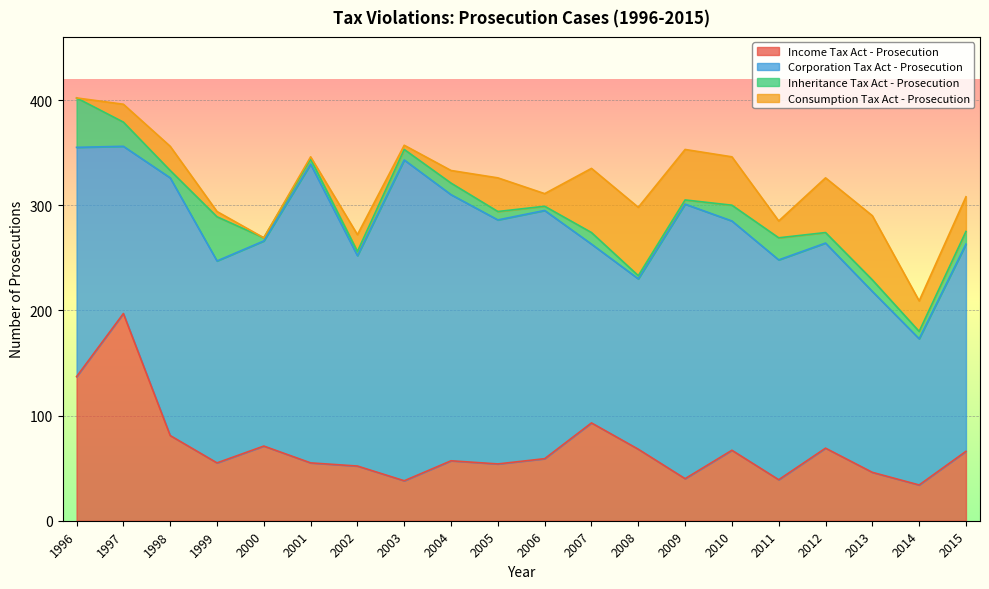

Where is the first local minimum for Corporation Tax Act - Prosecution?

1997